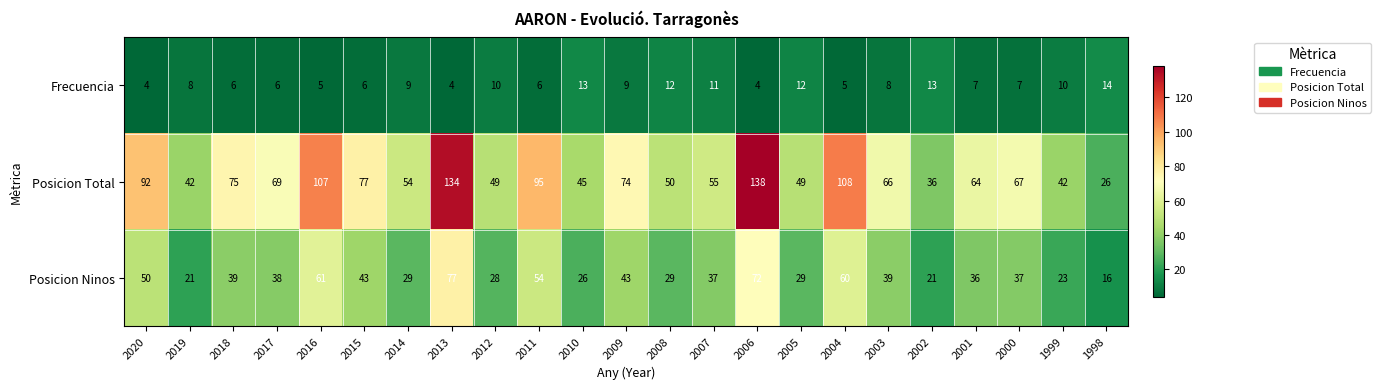

What is the spread (max minus min) of values at 2015?

71